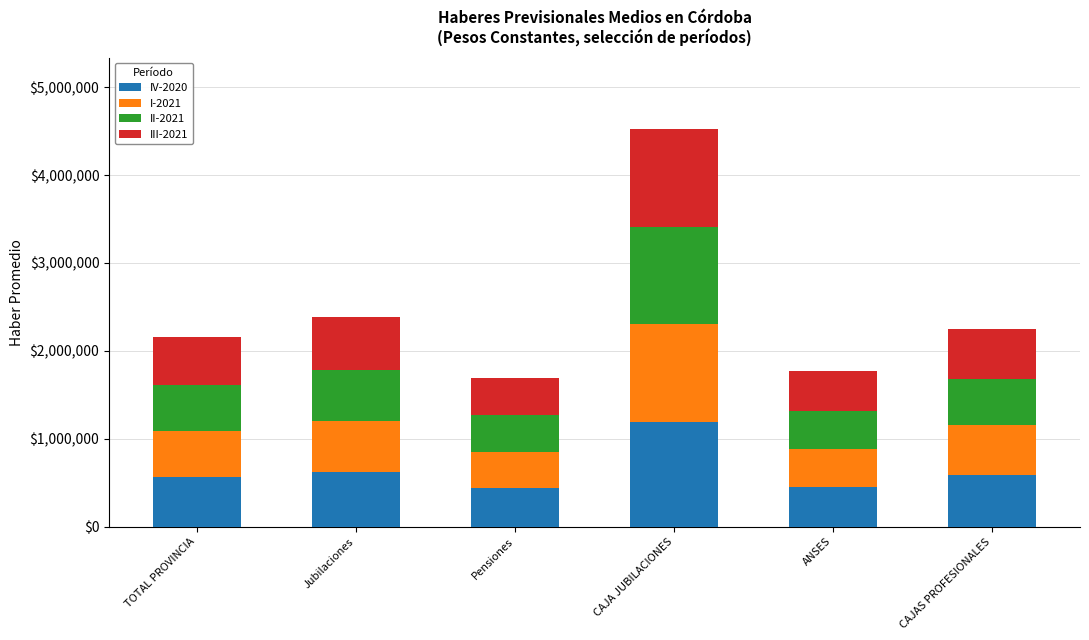

Read the I-2021 value at Pensiones.

41.4